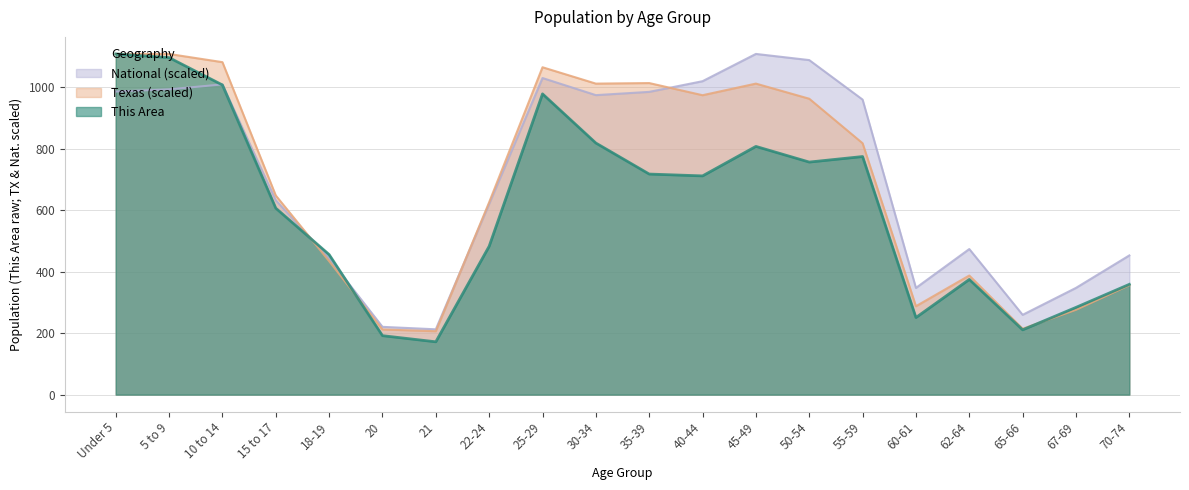

Where do National and Texas first cross each other?

15 to 17 and 18-19